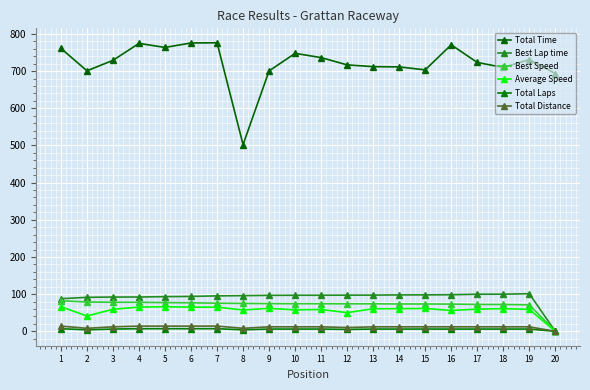

How many values in Average Speed are above zero?

19